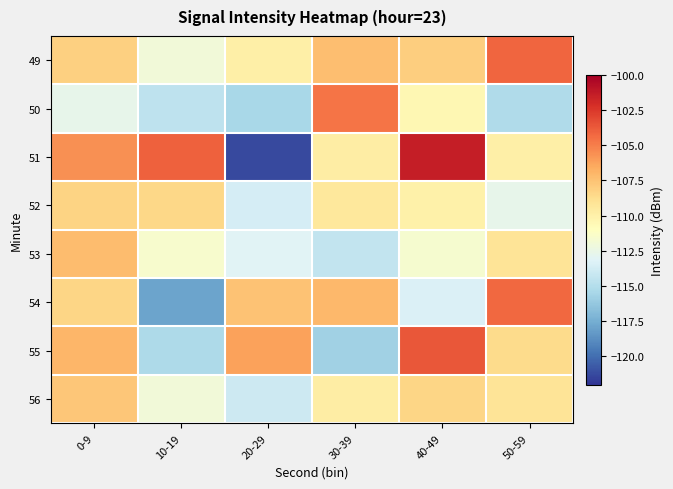

Reading left to right, what are all the values shown in this chart?

49: 0-9=-108.1	10-19=-112.0	20-29=-109.9	30-39=-107.3	40-49=-108.1	50-59=-104.2
50: 0-9=-112.7	10-19=-114.6	20-29=-115.5	30-39=-104.7	40-49=-110.5	50-59=-115.1
51: 0-9=-105.6	10-19=-104.0	20-29=-121.2	30-39=-109.8	40-49=-101.4	50-59=-110.0
52: 0-9=-108.3	10-19=-108.4	20-29=-113.6	30-39=-109.4	40-49=-110.0	50-59=-112.7
53: 0-9=-107.3	10-19=-111.6	20-29=-113.1	30-39=-114.4	40-49=-111.6	50-59=-109.2
54: 0-9=-108.3	10-19=-117.9	20-29=-107.5	30-39=-107.1	40-49=-113.4	50-59=-104.3
55: 0-9=-107.0	10-19=-115.2	20-29=-106.2	30-39=-115.8	40-49=-103.7	50-59=-108.7
56: 0-9=-107.7	10-19=-112.0	20-29=-113.9	30-39=-109.8	40-49=-108.4	50-59=-109.2